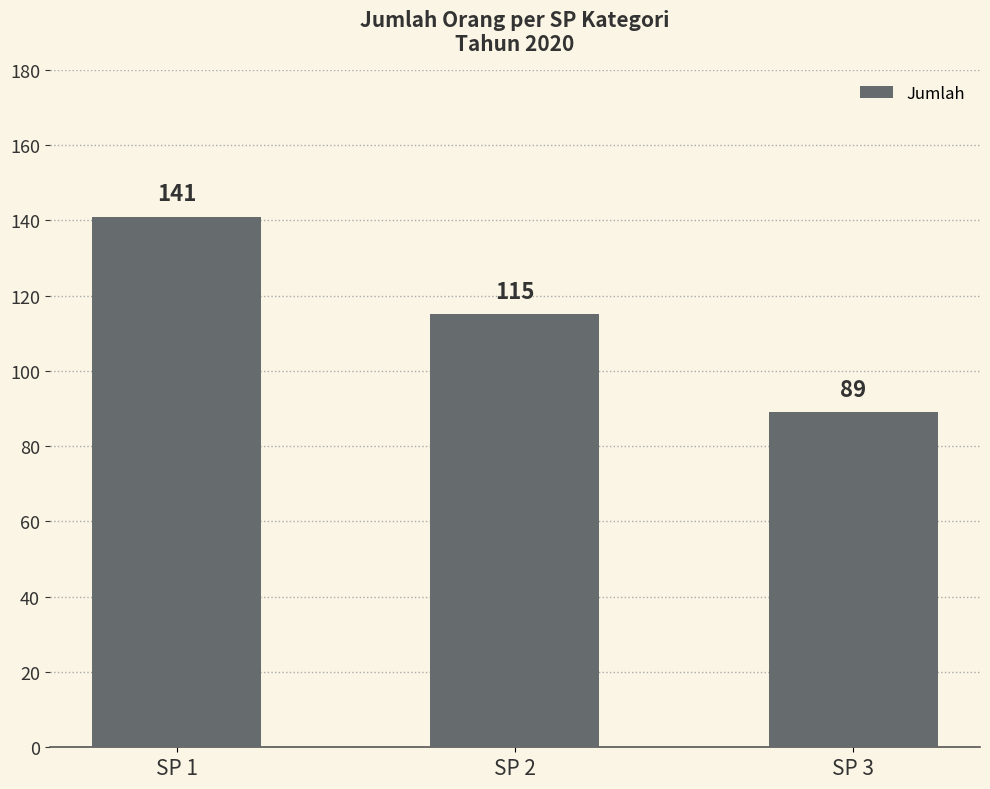

What is the change in value from SP 1 to SP 2?

-26